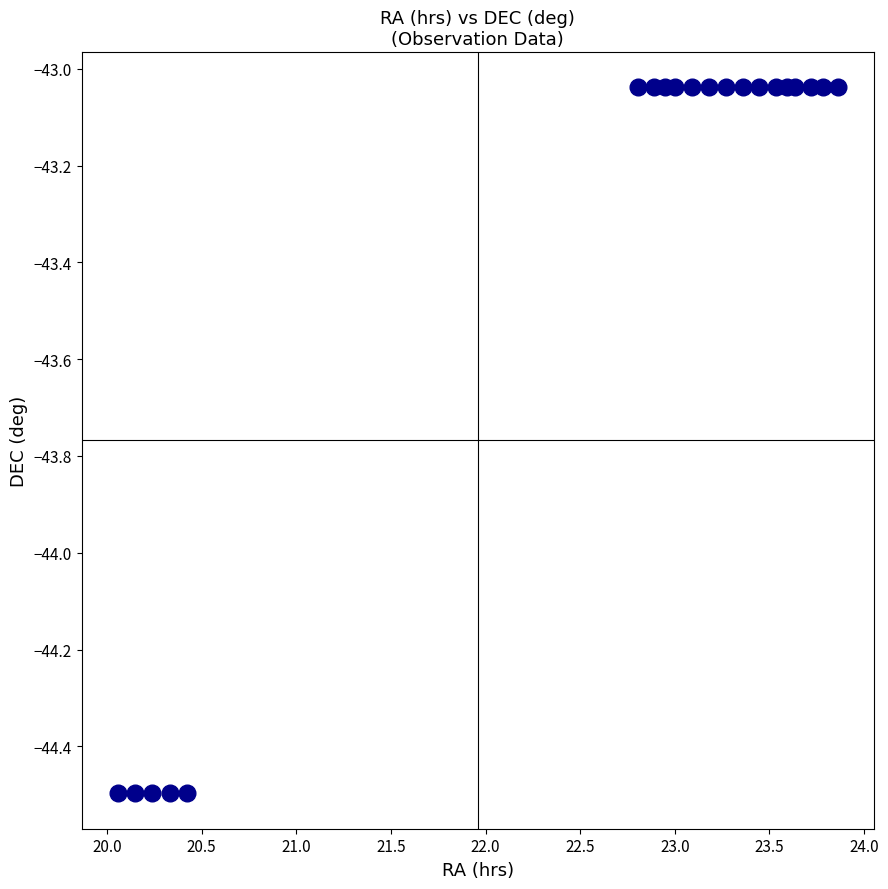

What is the range of Y values (max minus min)?

1.5